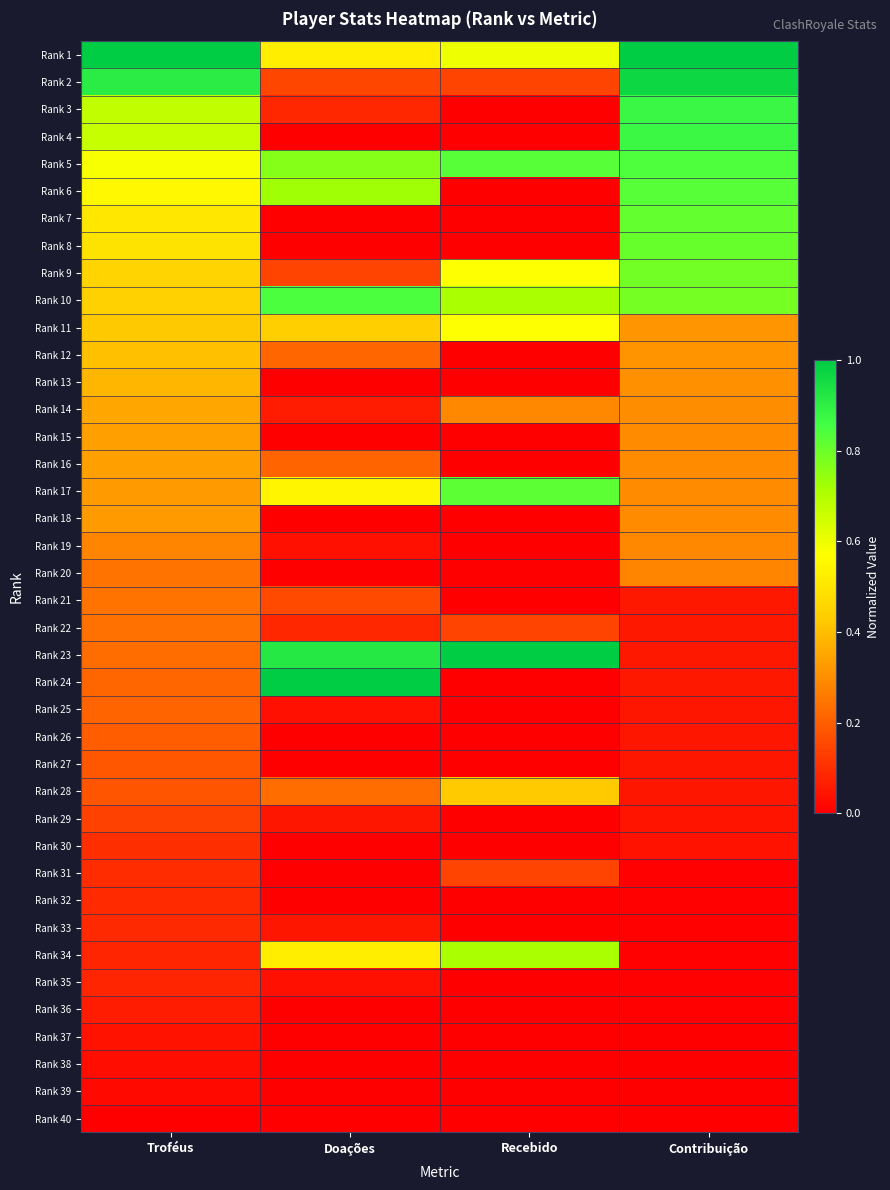

Which series has the largest range (max minus min)?

Rank 24